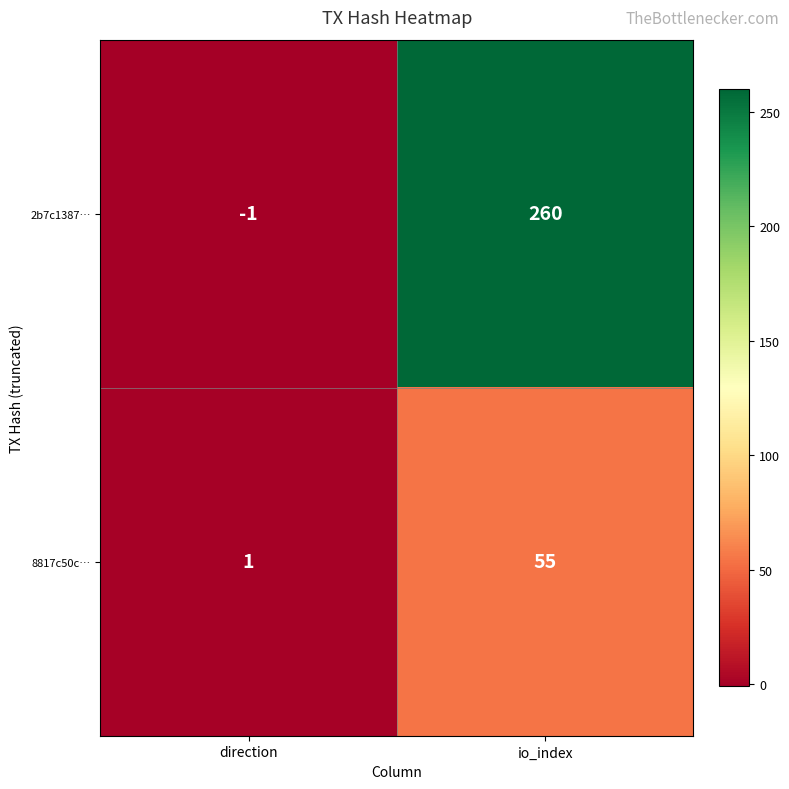

Where is 8817c50c… nearest to the value 28?

direction